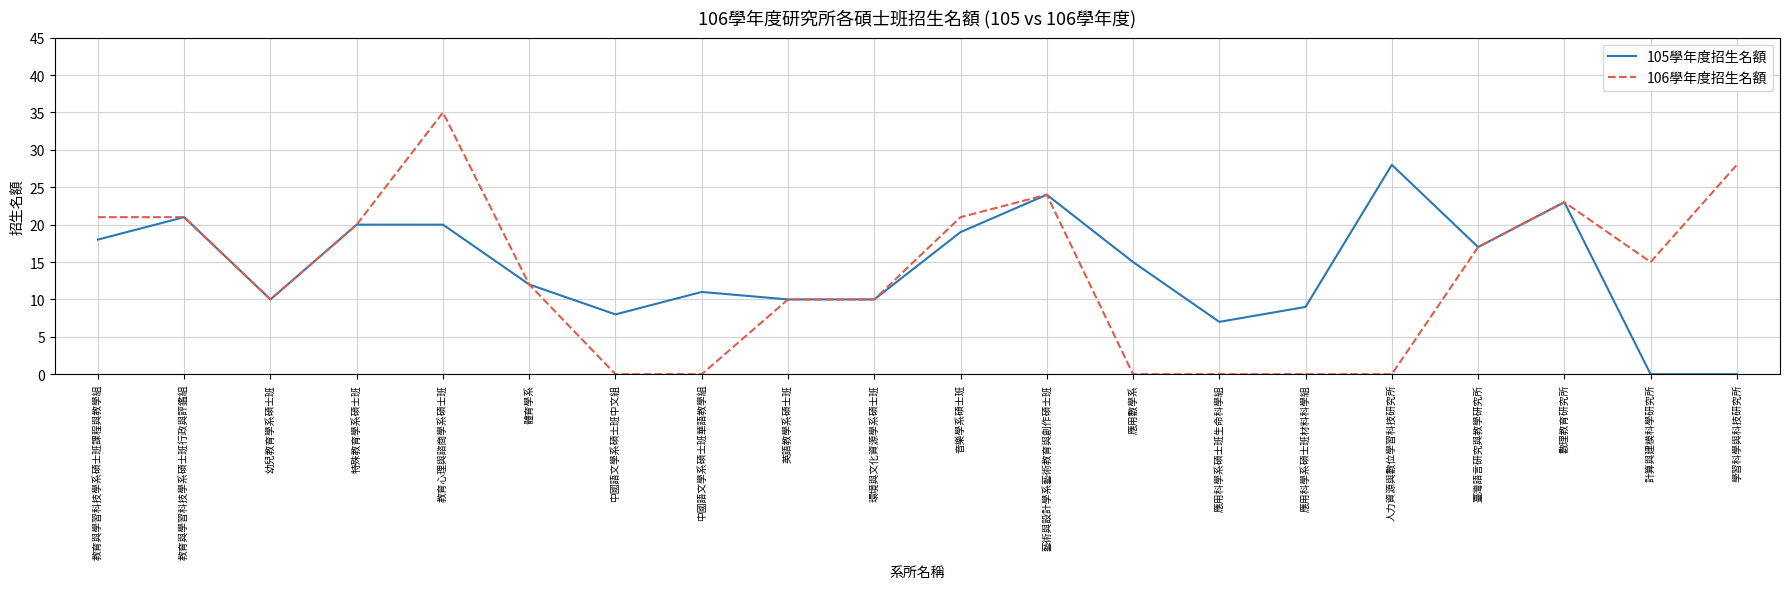

At which category does 105學年度招生名額 reach its first local peak?

教育與學習科技學系碩士班行政與評鑑組